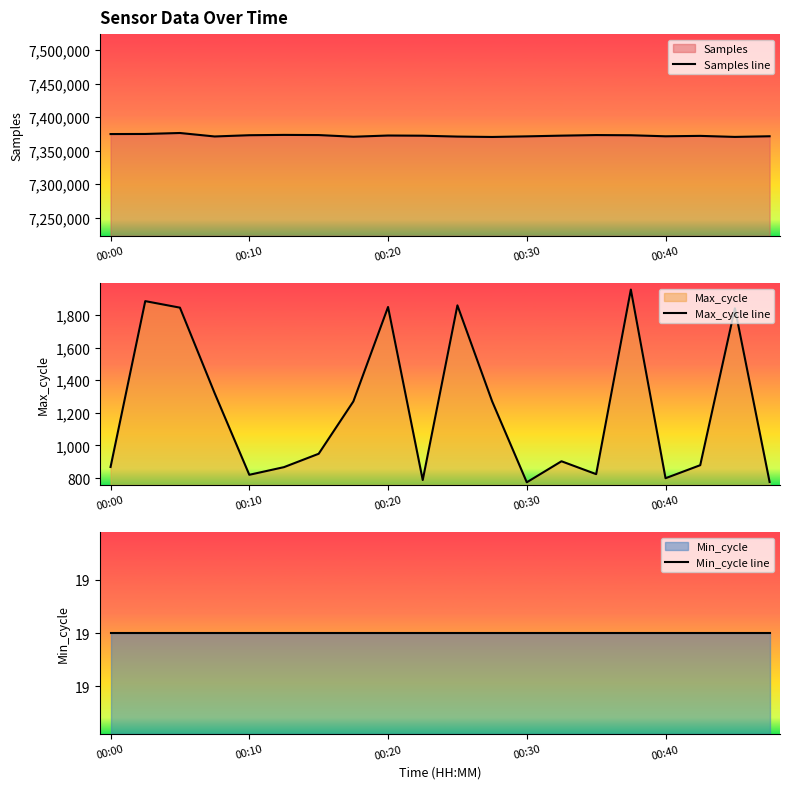

Reading left to right, list all the values displayed in this chart.

Samples line: 7374879	7375008	7376448	7371273	7373137	7373604	7373367	7370866	7372689	7372398	7371112	7370525	7371428	7372501	7373363	7373066	7371543	7372142	7370607	7371583
Max_cycle line: 868	1885	1845	1321	820	867	949	1270	1849	788	1859	1271	774	903	824	1956	799	879	1841	776
Min_cycle line: 19	19	19	19	19	19	19	19	19	19	19	19	19	19	19	19	19	19	19	19